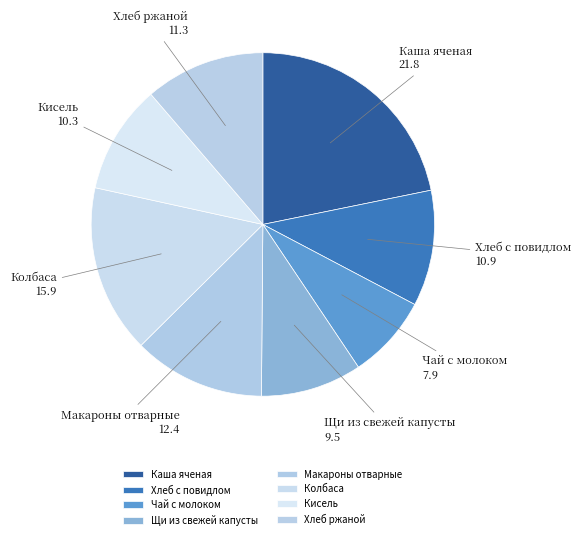

Is there a majority slice in this chart?

No